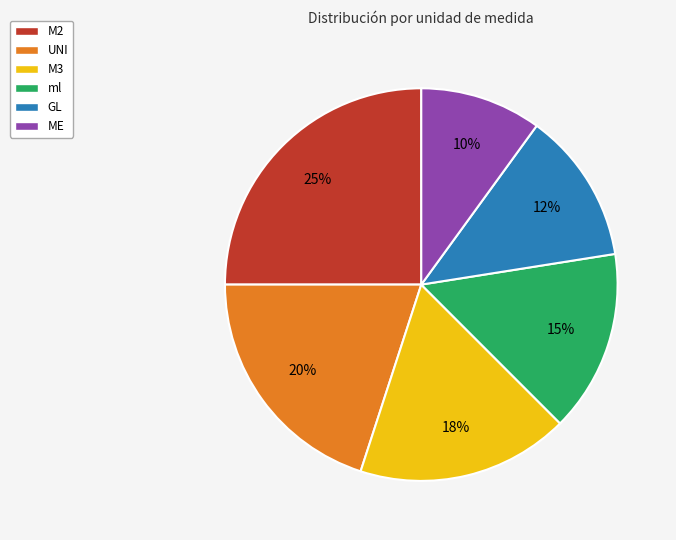

Between ml and ME, which is larger?

ml